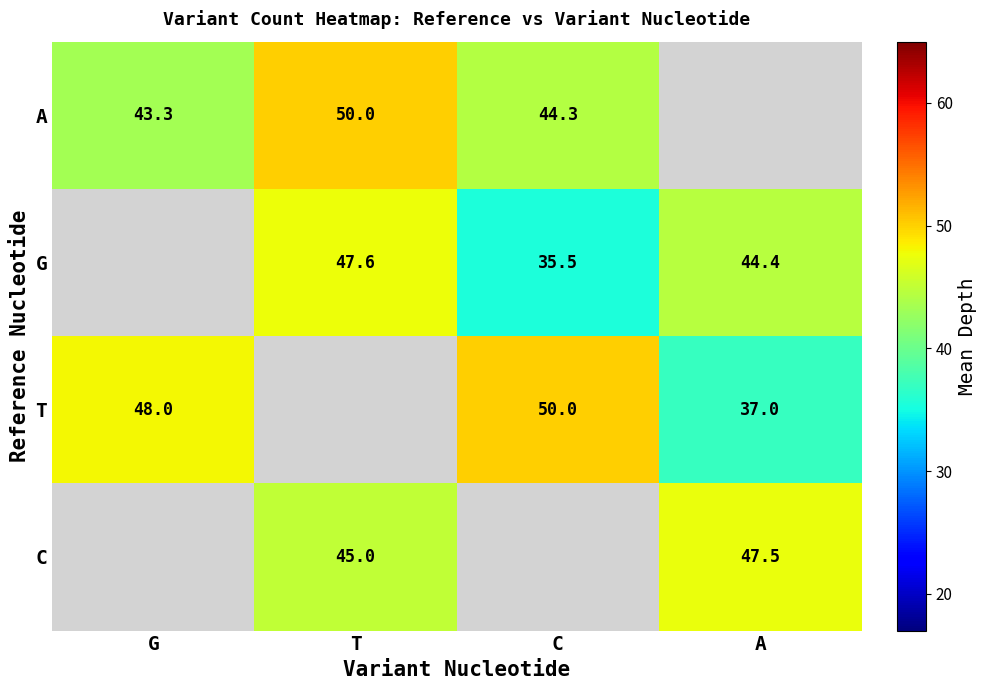

At which label does T reach its peak?

C